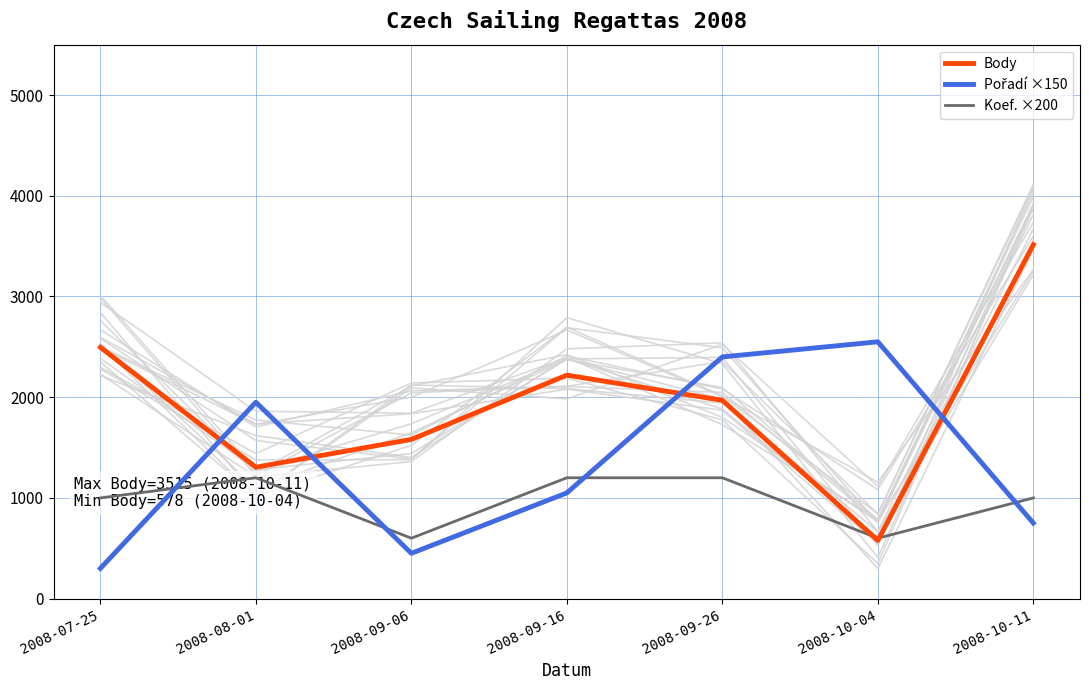

Between which two adjacent categories do Body and Pořadí ×150 first intersect?

2008-07-25 and 2008-08-01